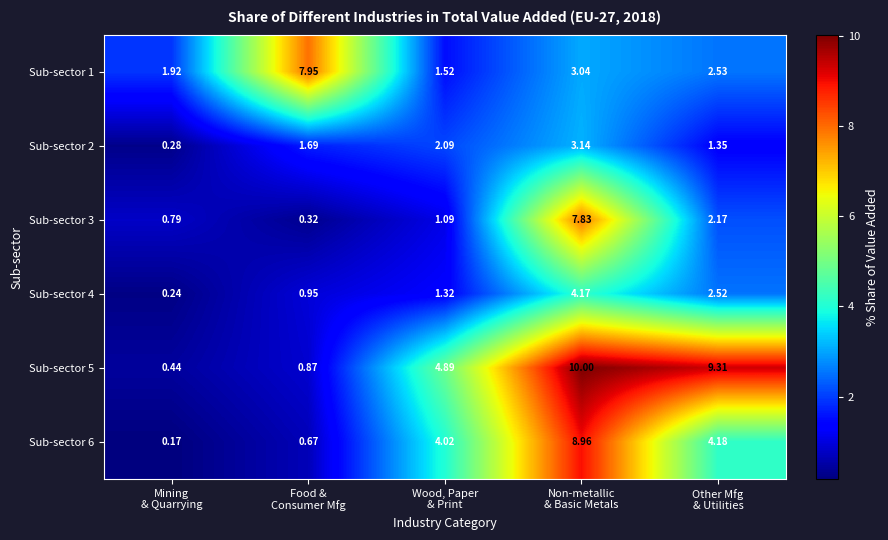

Which series has the largest range (max minus min)?

Sub-sector 5